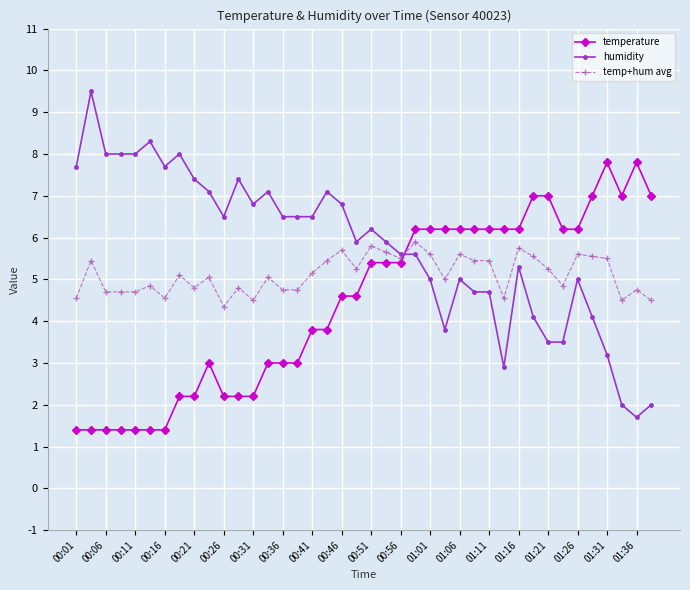

True or false: temp+hum avg has more than 2 interior local peaks.

True